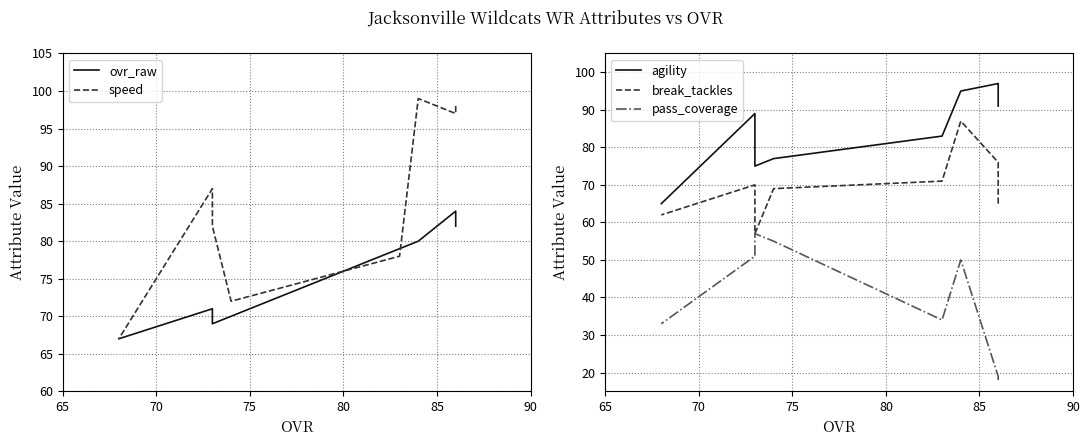

What is the maximum value for ovr_raw?

84